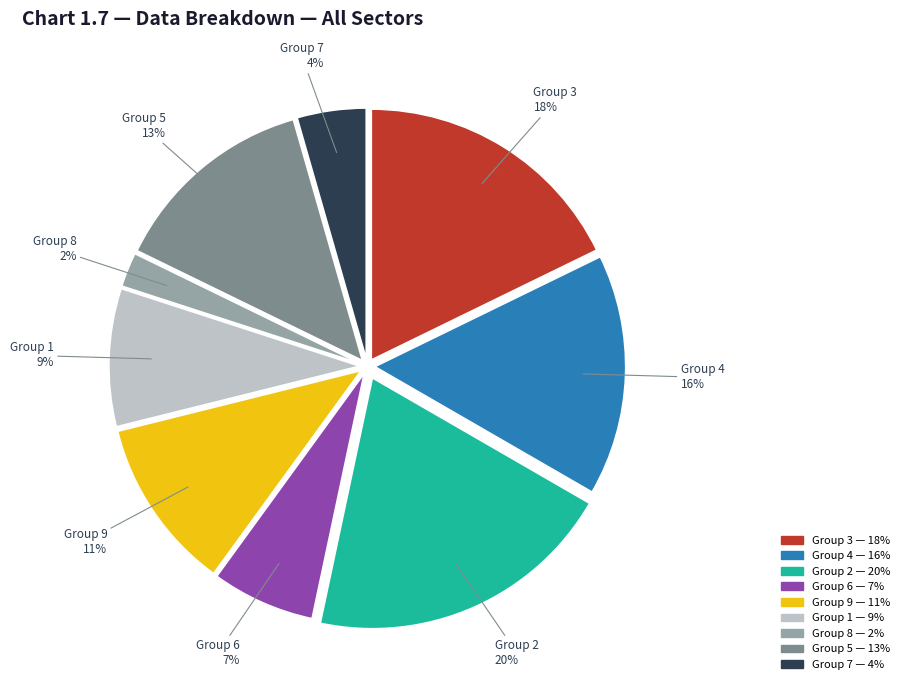

Count the number of slices in the pie.

9